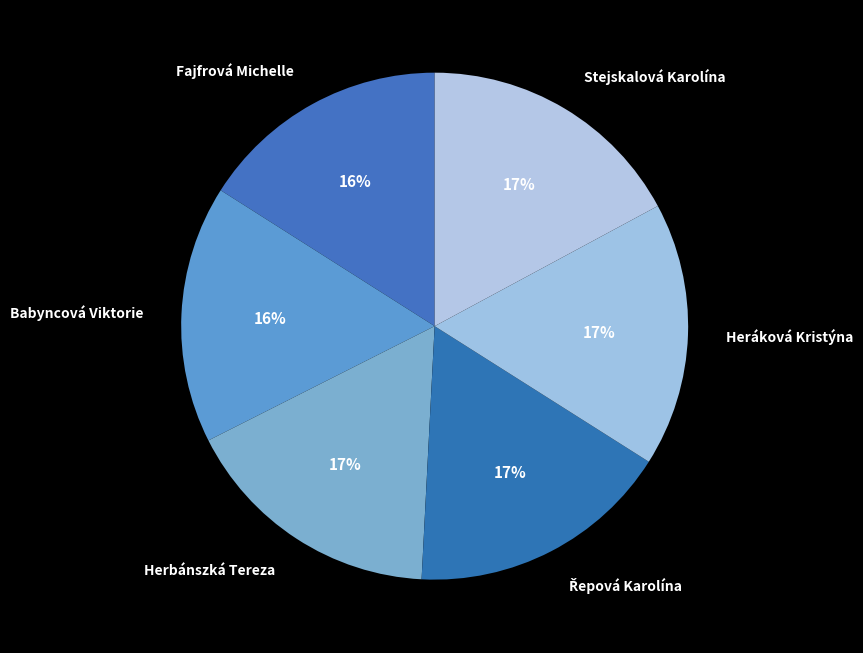

How many segments does this pie chart have?

6